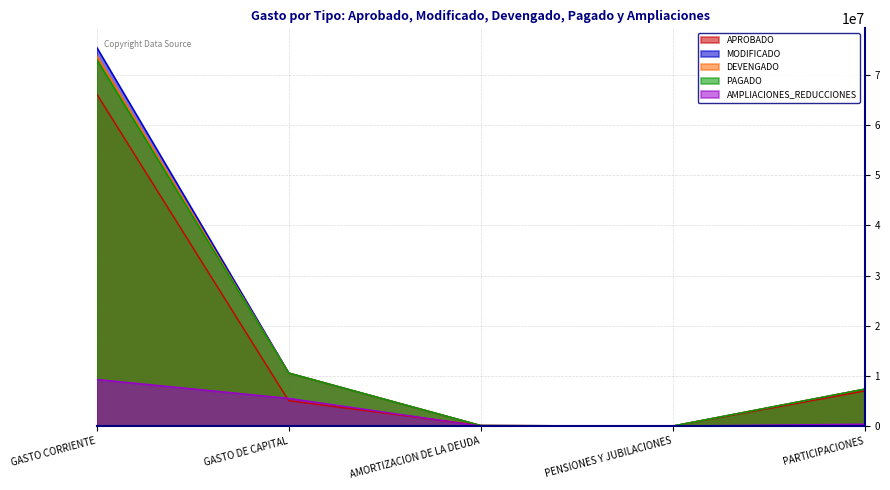

How many lines are shown in the chart?

5